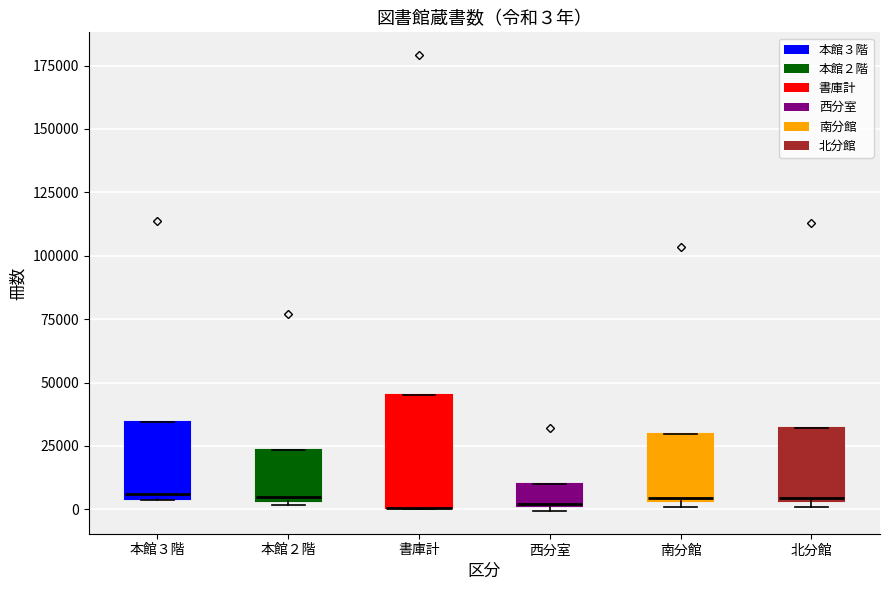

Comparing the boxes themselves (not the whiskers), which one is the tallest?

書庫計